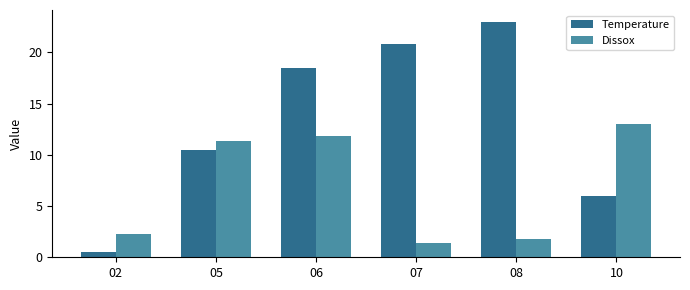

Reading right to left, extract all data points from this chart.

Temperature: 6.0	23.0	20.8	18.5	10.5	0.5
Dissox: 13.0	1.8	1.4	11.8	11.4	2.3